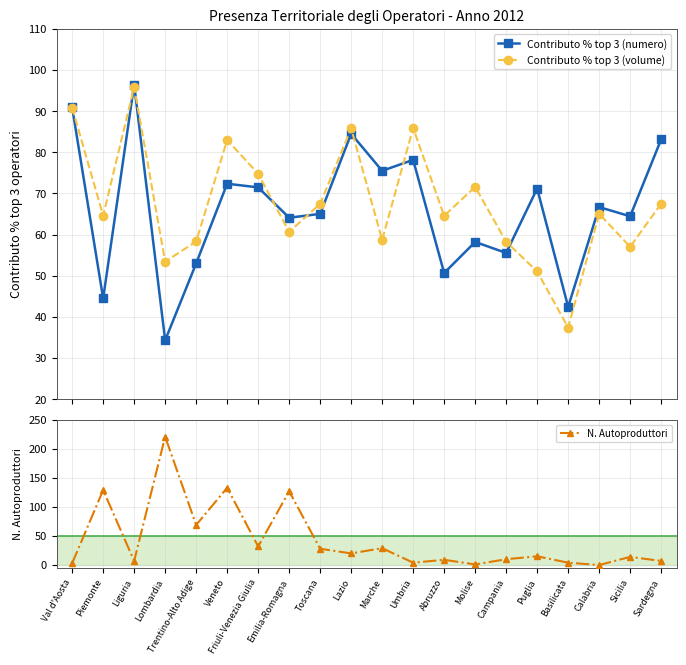

How many interior local valleys does the N. Autoproduttori series have?

7